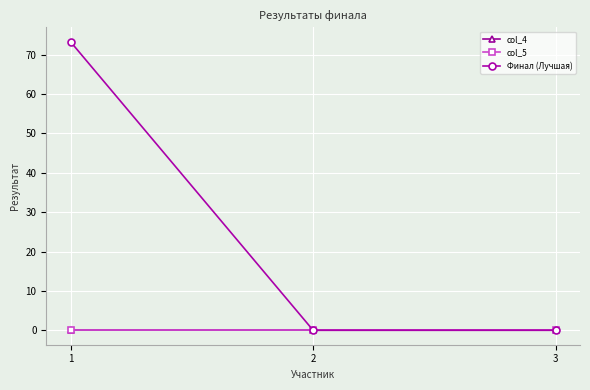

At which label is Финал (Лучшая) closest to 36?

2